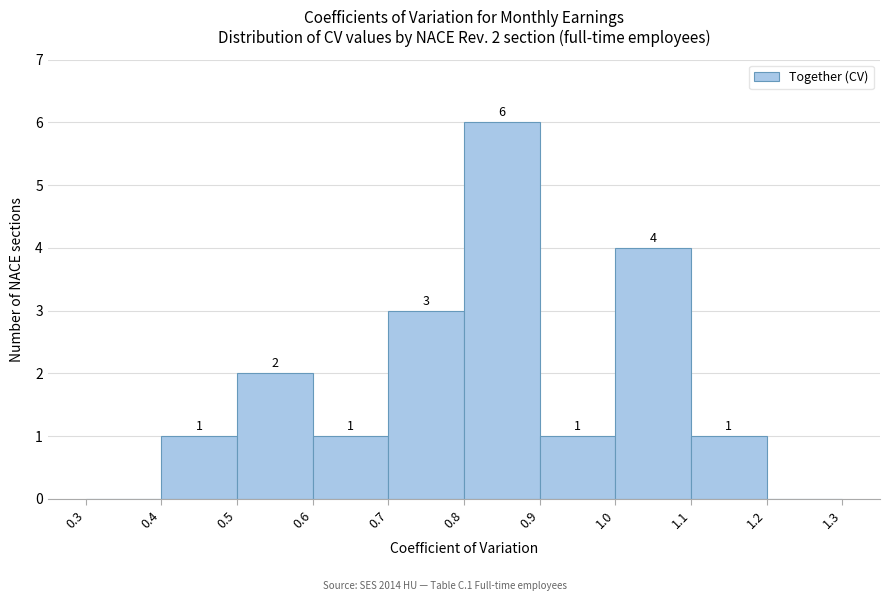

Which range on the x-axis has the tallest bar?

0.8 to 0.9